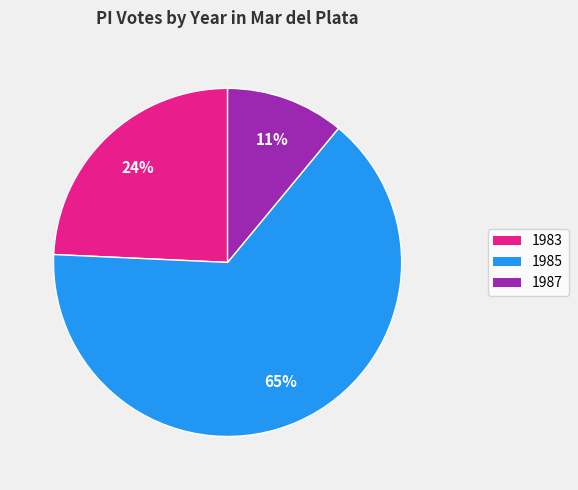

The 1983 slice represents 24% of the pie. True or false?

True